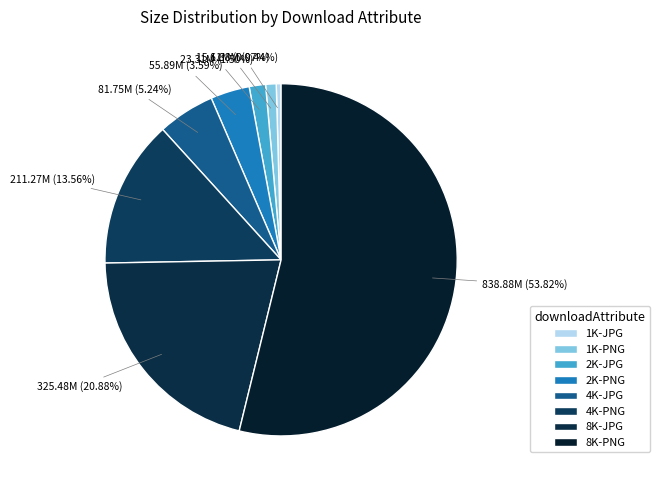

To the nearest percent, what is the difference between the largest and smallest slice percentages?

53%